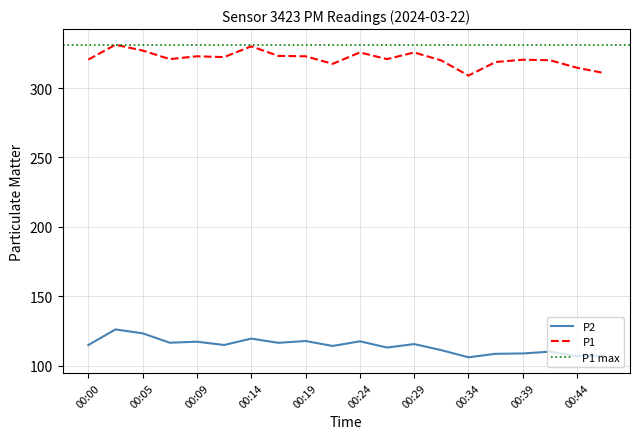

Count the number of data series in this chart.

2